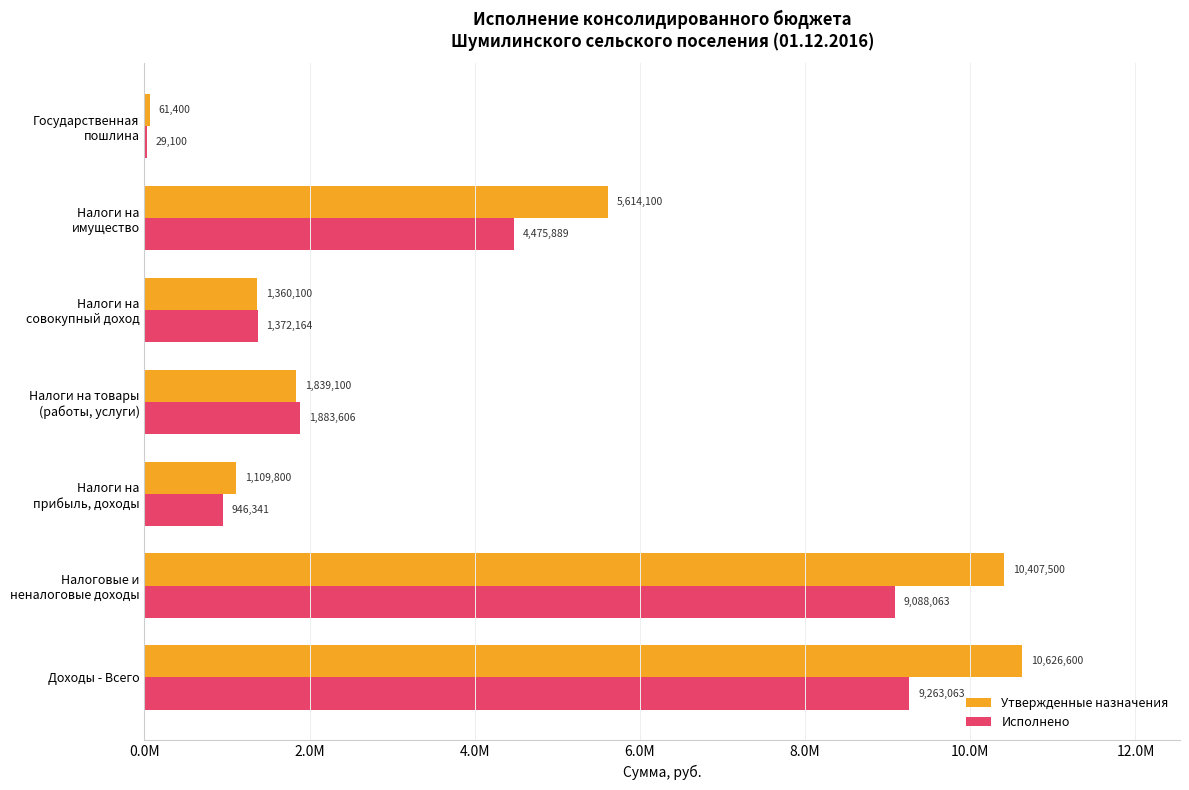

What is the difference between the second highest and second lowest values in the Утвержденные назначения series?

9297700.0